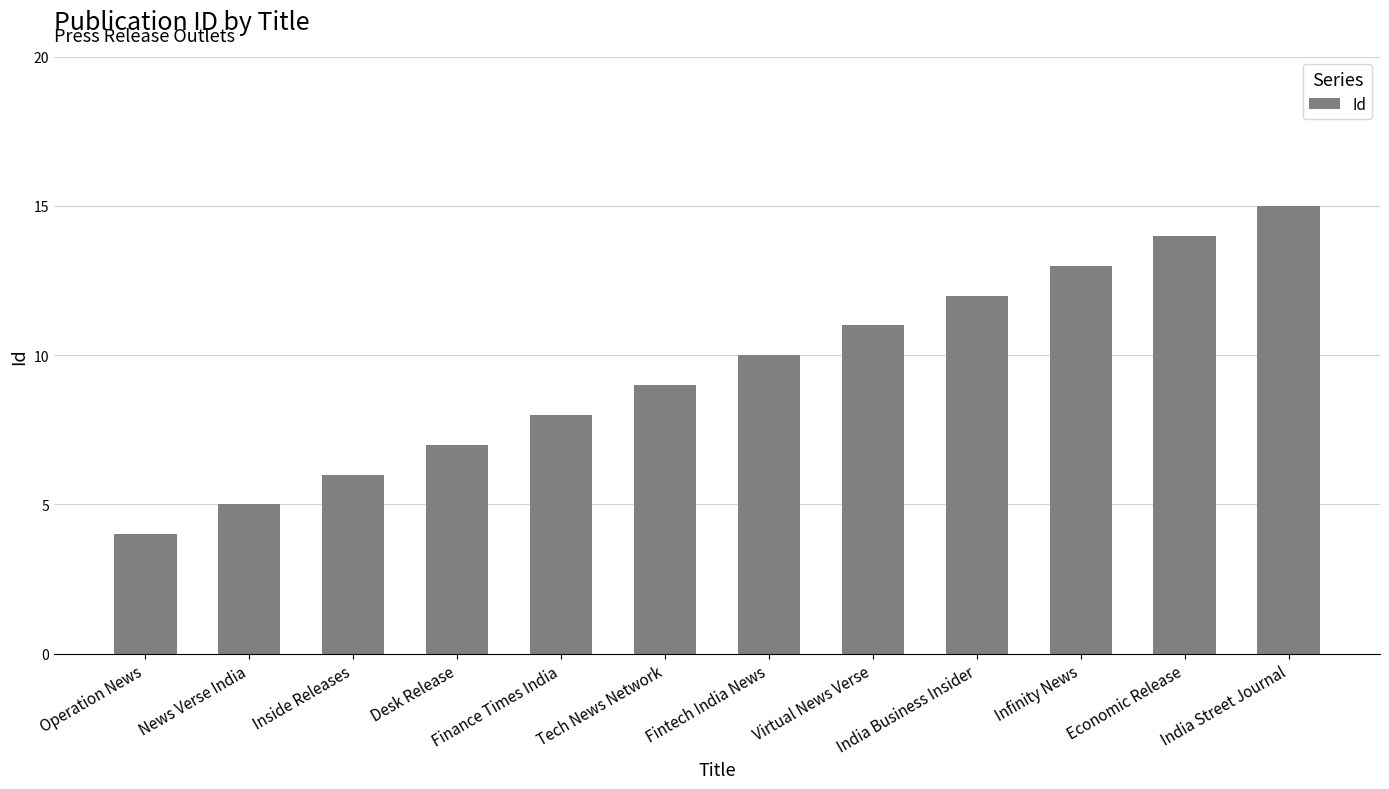

Does the chart contain any negative values?

No